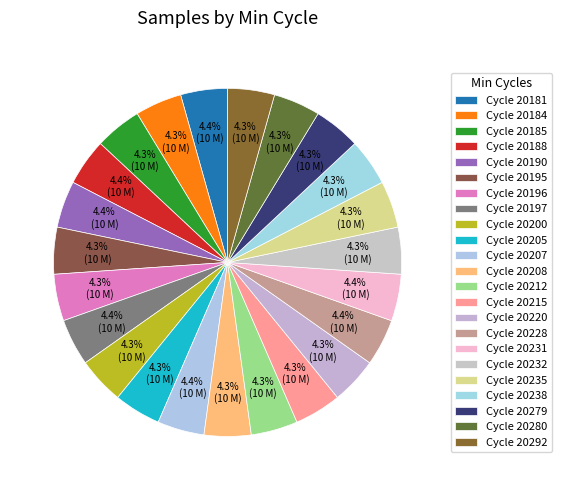

What is the smallest slice in the pie chart?

20220